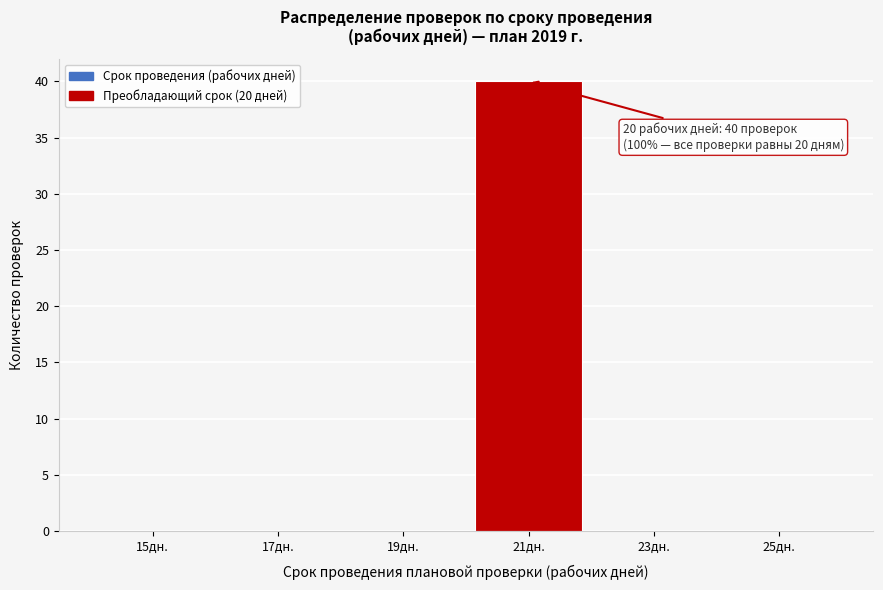

Over which range of the x-axis is the bar tallest?

20 to 22